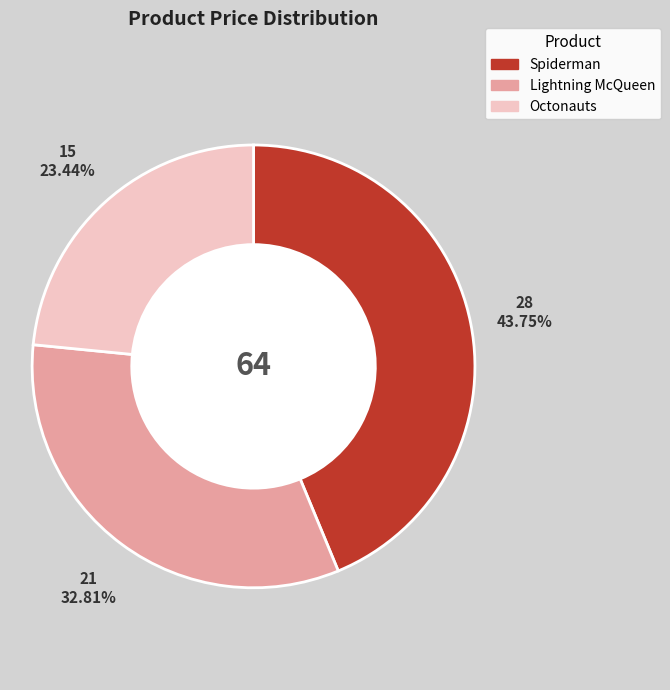

Between Octonauts and Lightning McQueen, which is larger?

Lightning McQueen